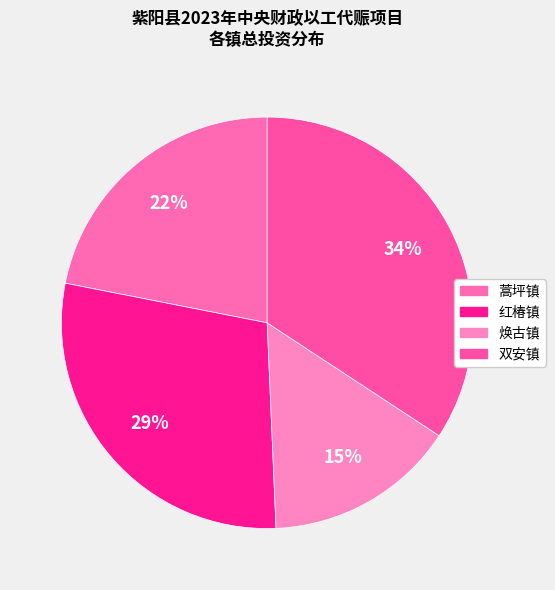

The 双安镇 slice represents 21% of the pie. True or false?

False